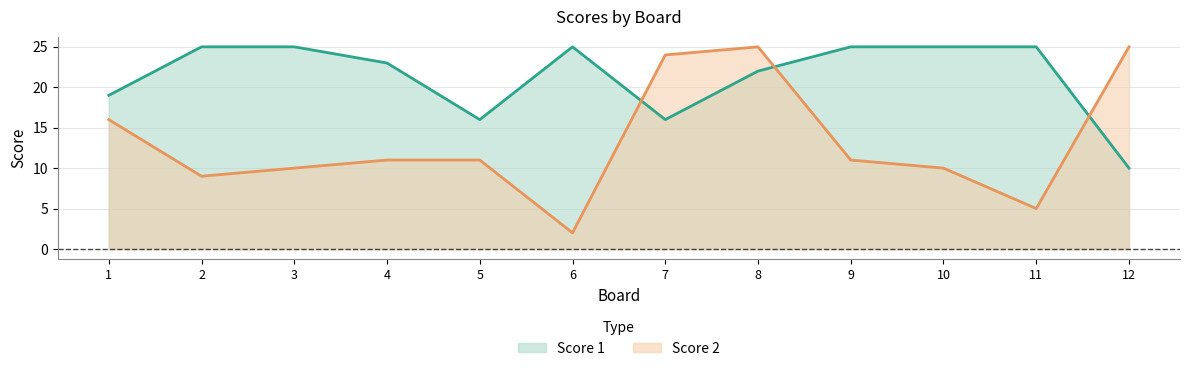

At which category does Score 2 reach its first local peak?

8